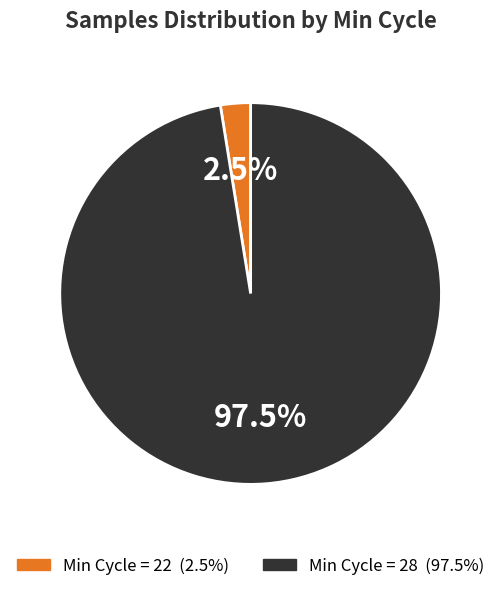

Is there a majority slice in this chart?

Yes